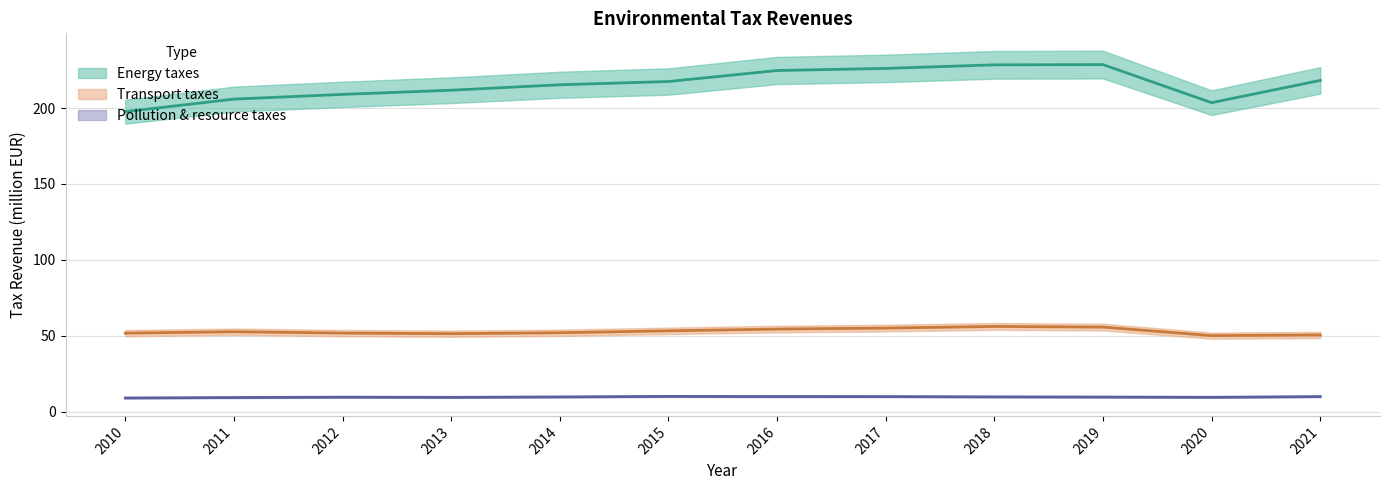

Between 2020 and 2017, which is larger?

2017